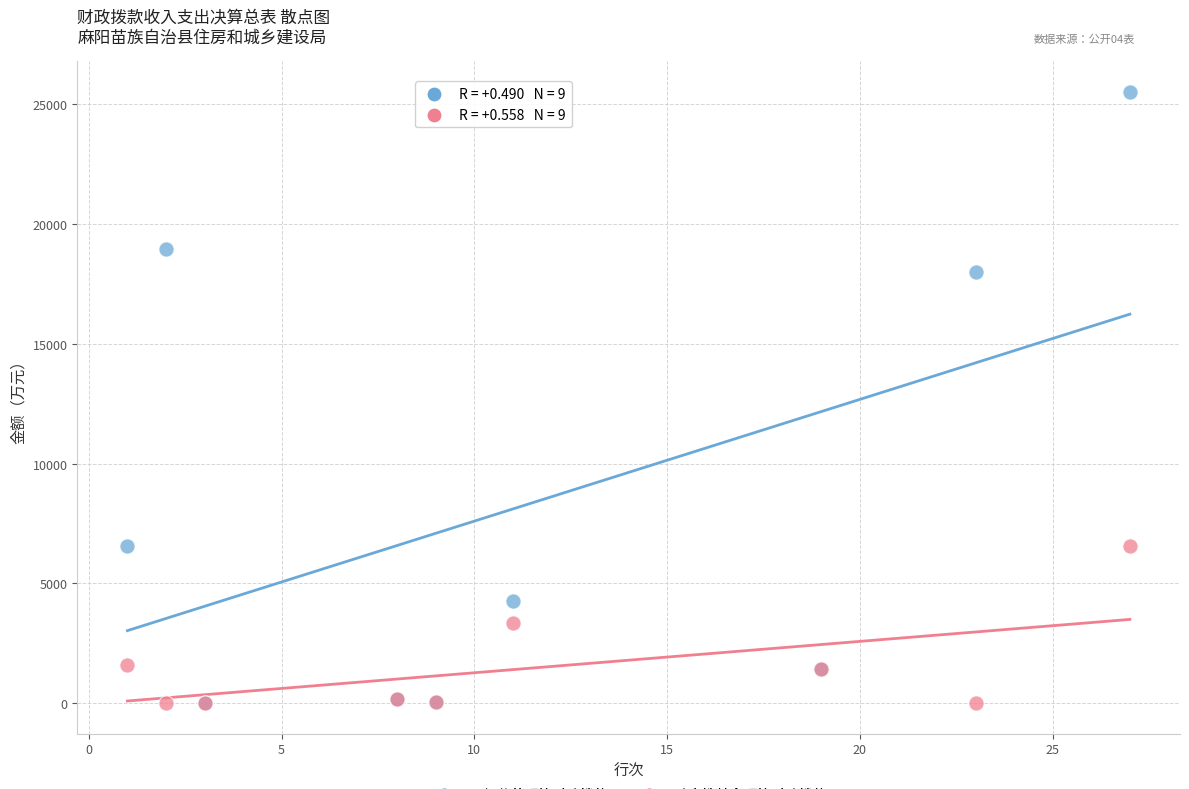

In the 一般公共预算财政拨款 series, what Y value is closest to 12759?

18010.0